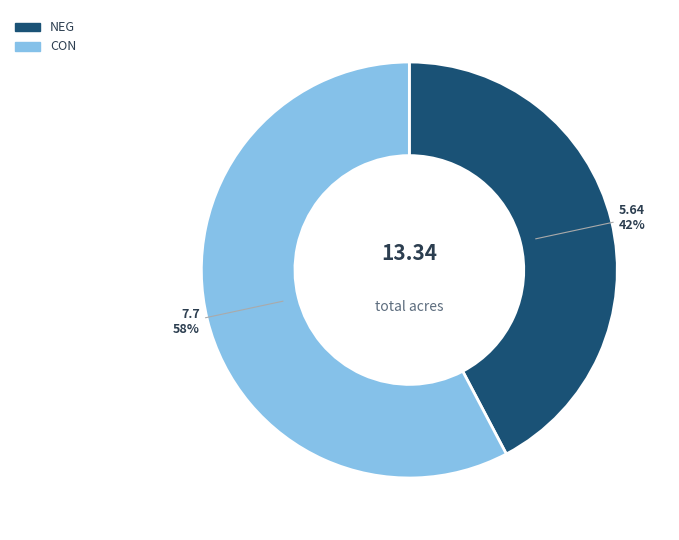

True or false: CON accounts for 49% of the total.

False